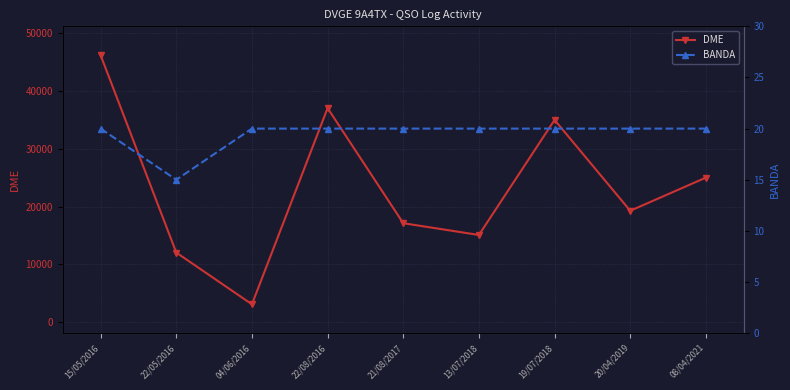

What is the difference between the maximum and minimum values in the DME series?

43172